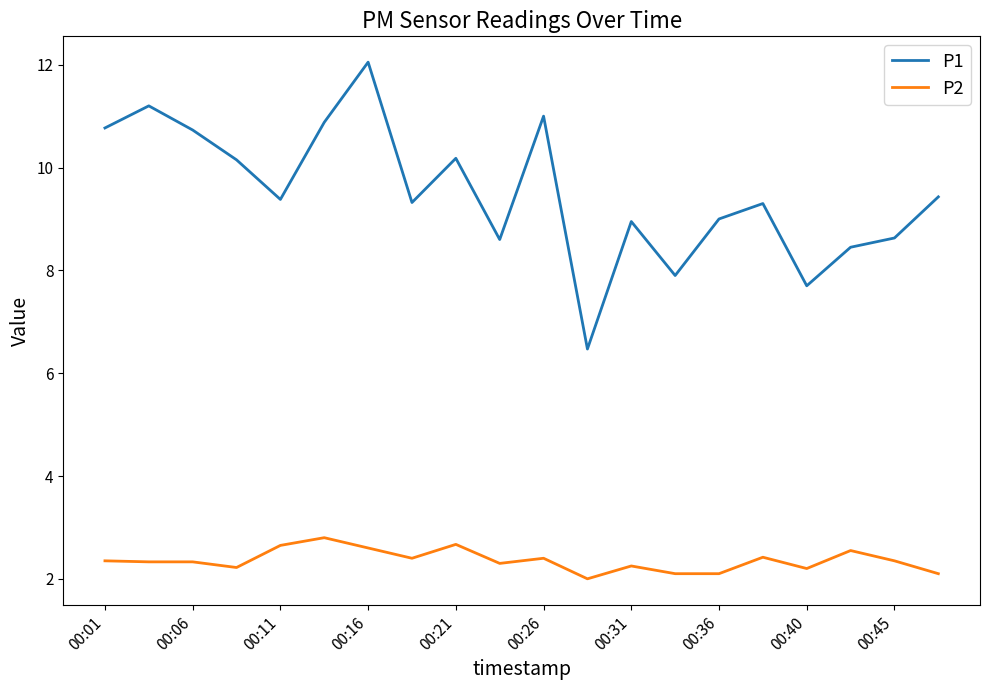

List the series in order of their peak value, lowest first.

P2, P1